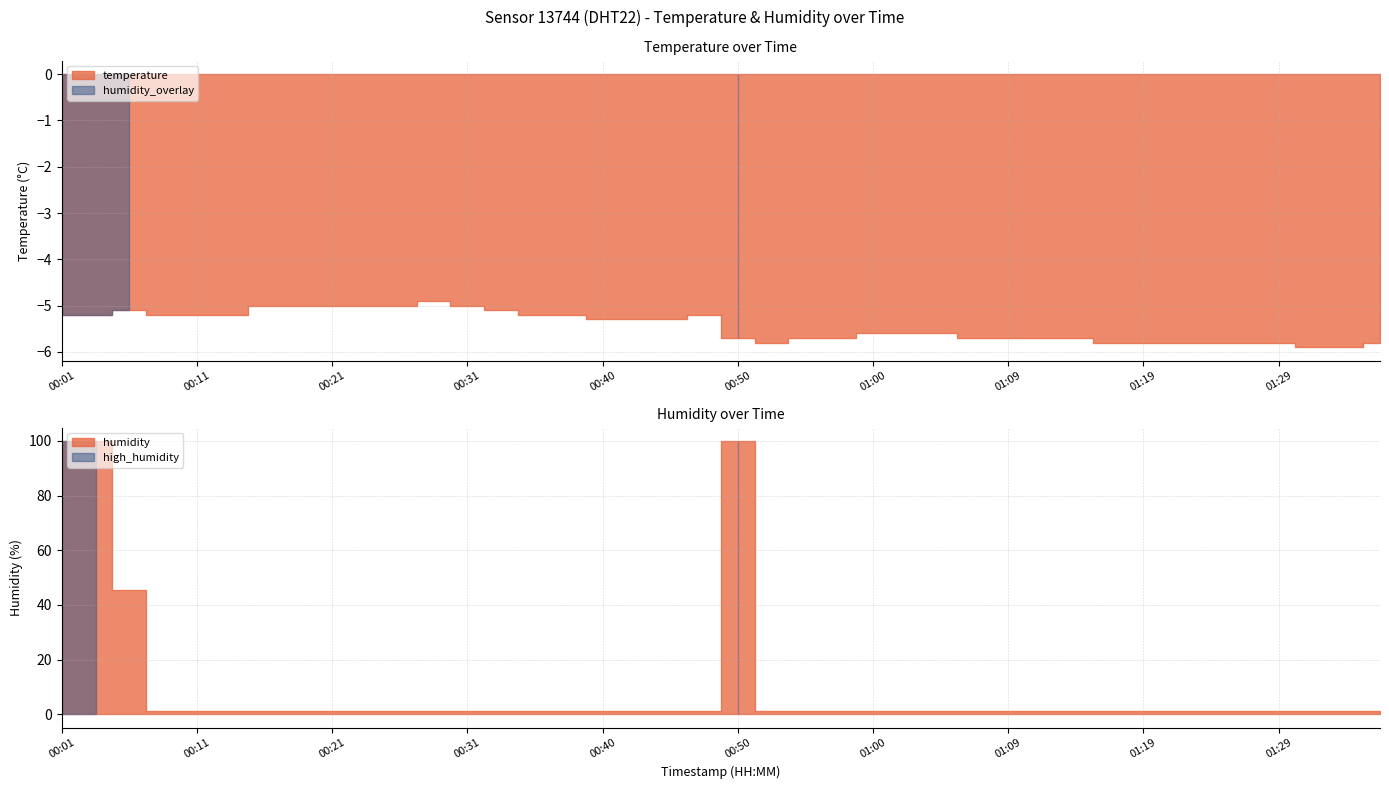

Reading right to left, list all the values displayed in this chart.

temperature: -5.8	-5.9	-5.9	-5.8	-5.8	-5.8	-5.8	-5.8	-5.8	-5.7	-5.7	-5.7	-5.7	-5.6	-5.6	-5.6	-5.7	-5.7	-5.8	-5.7	-5.2	-5.3	-5.3	-5.3	-5.2	-5.2	-5.1	-5.0	-4.9	-5.0	-5.0	-5.0	-5.0	-5.0	-5.2	-5.2	-5.2	-5.1	-5.2	-5.2
humidity: 1.0	1.0	1.0	1.0	1.0	1.0	1.0	1.0	1.0	1.0	1.0	1.0	1.0	1.0	1.0	1.0	1.0	1.0	1.0	99.9	1.0	1.0	1.0	1.0	1.0	1.0	1.0	1.0	1.0	1.0	1.0	1.0	1.0	1.0	1.0	1.0	1.0	45.5	99.9	99.9